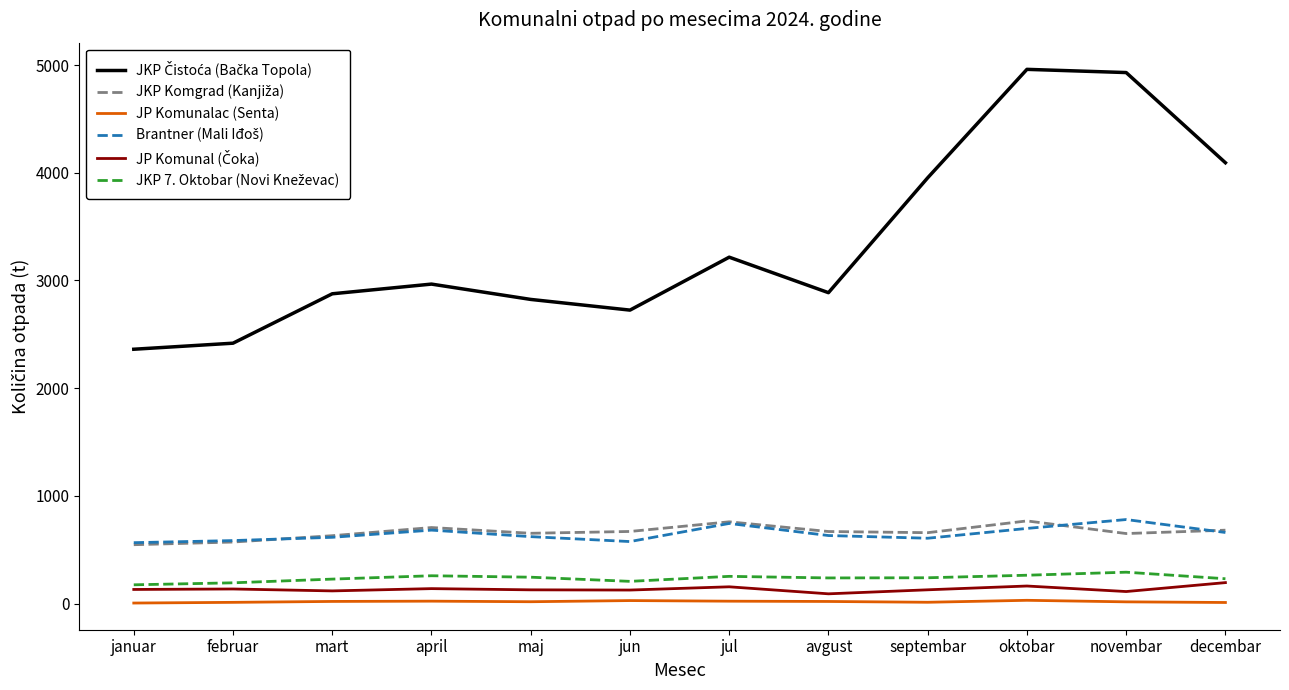

Reading left to right, list all the values displayed in this chart.

JKP Čistoća (Bačka Topola): januar=2361.6	februar=2417.8	mart=2876.4	april=2966.4	maj=2824.1	jun=2724.9	jul=3216.2	avgust=2886.7	septembar=3953.3	oktobar=4960.0	novembar=4930.2	decembar=4093.0
JKP Komgrad (Kanjiža): januar=547.0	februar=571.8	mart=630.6	april=706.4	maj=653.0	jun=669.9	jul=759.5	avgust=669.4	septembar=658.6	oktobar=767.8	novembar=650.6	decembar=681.9
JP Komunalac (Senta): januar=5.5	februar=11.9	mart=20.3	april=23.0	maj=17.6	jun=28.3	jul=22.7	avgust=20.1	septembar=12.6	oktobar=30.8	novembar=16.5	decembar=10.5
Brantner (Mali Iđoš): januar=565.9	februar=585.3	mart=615.7	april=682.4	maj=621.8	jun=576.2	jul=744.4	avgust=632.1	septembar=607.1	oktobar=698.1	novembar=780.6	decembar=660.4
JP Komunal (Čoka): januar=131.5	februar=135.9	mart=118.1	april=139.3	maj=128.0	jun=126.1	jul=156.2	avgust=91.0	septembar=128.3	oktobar=163.5	novembar=112.2	decembar=195.1
JKP 7. Oktobar (Novi Kneževac): januar=174.7	februar=193.2	mart=227.7	april=258.8	maj=245.4	jun=206.7	jul=253.2	avgust=238.5	septembar=240.1	oktobar=263.7	novembar=291.8	decembar=231.0